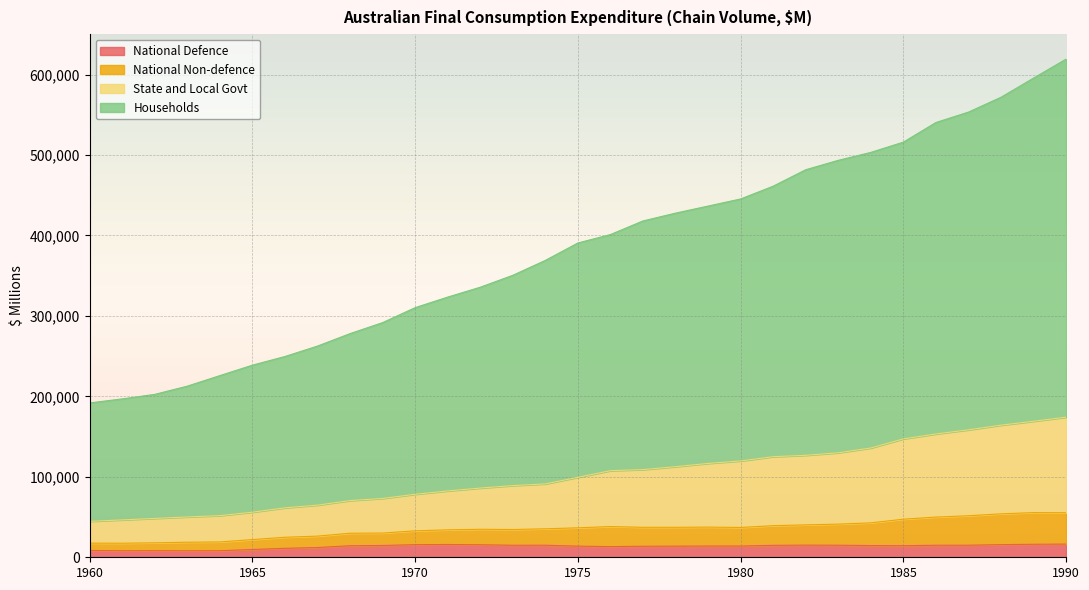

What is the lowest value of the National Defence series?

8069